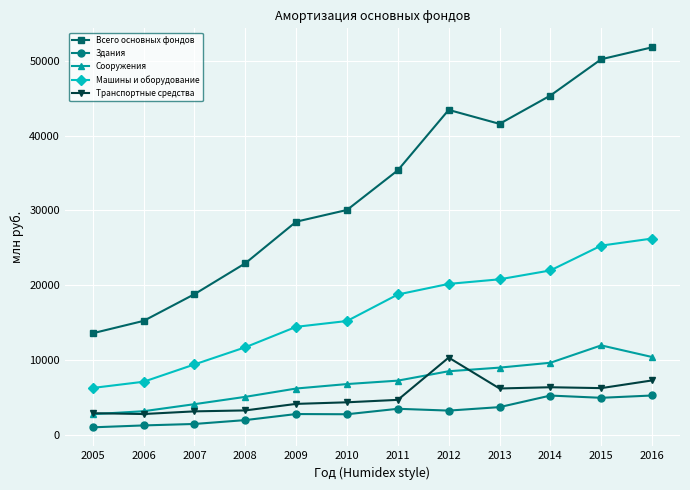

True or false: Машины и оборудование and Транспортные средства intersect in this chart.

False